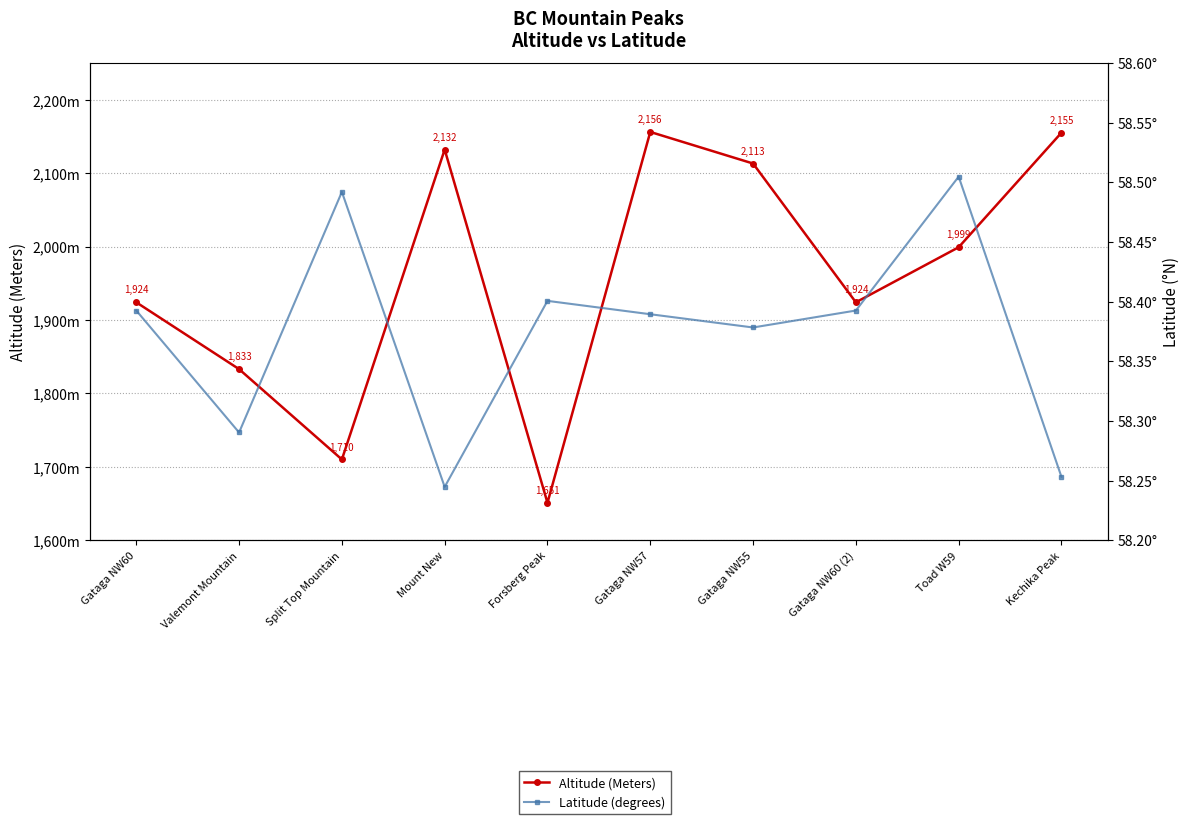

How many lines are shown in the chart?

2